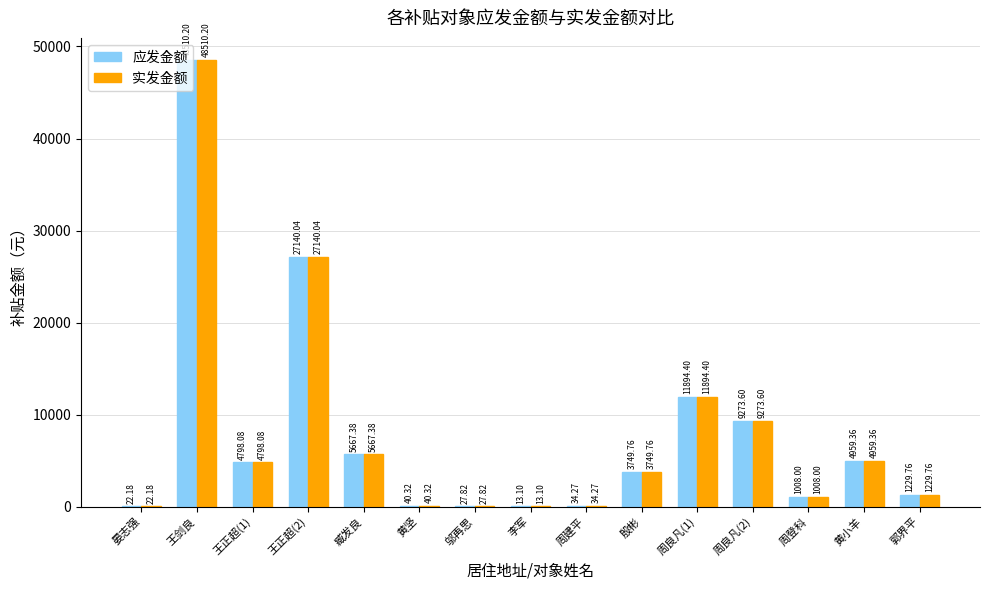

What is the total value across all series at 周登科?

2016.0